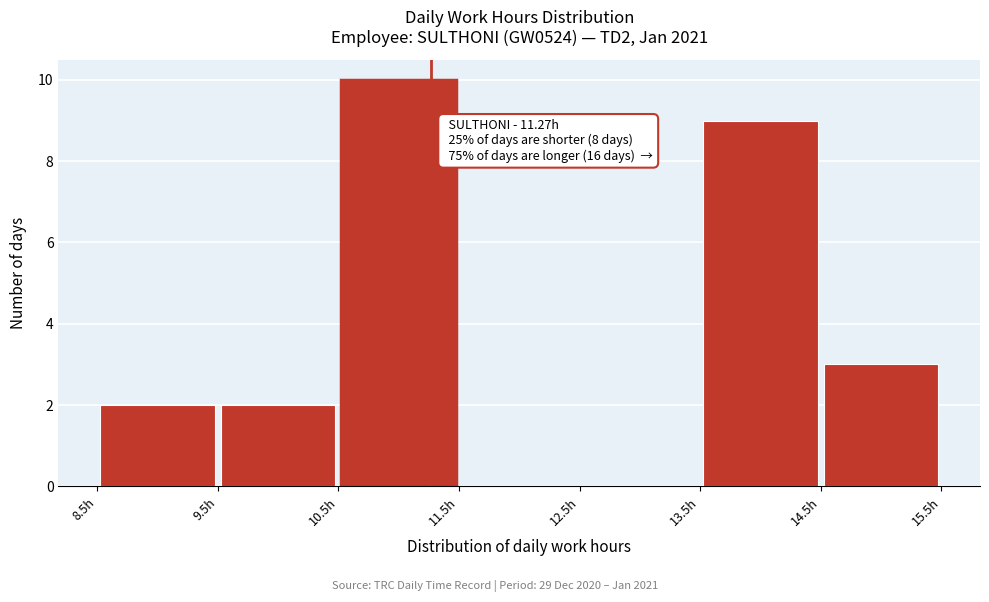

Which range on the x-axis has the tallest bar?

10.5 to 11.5